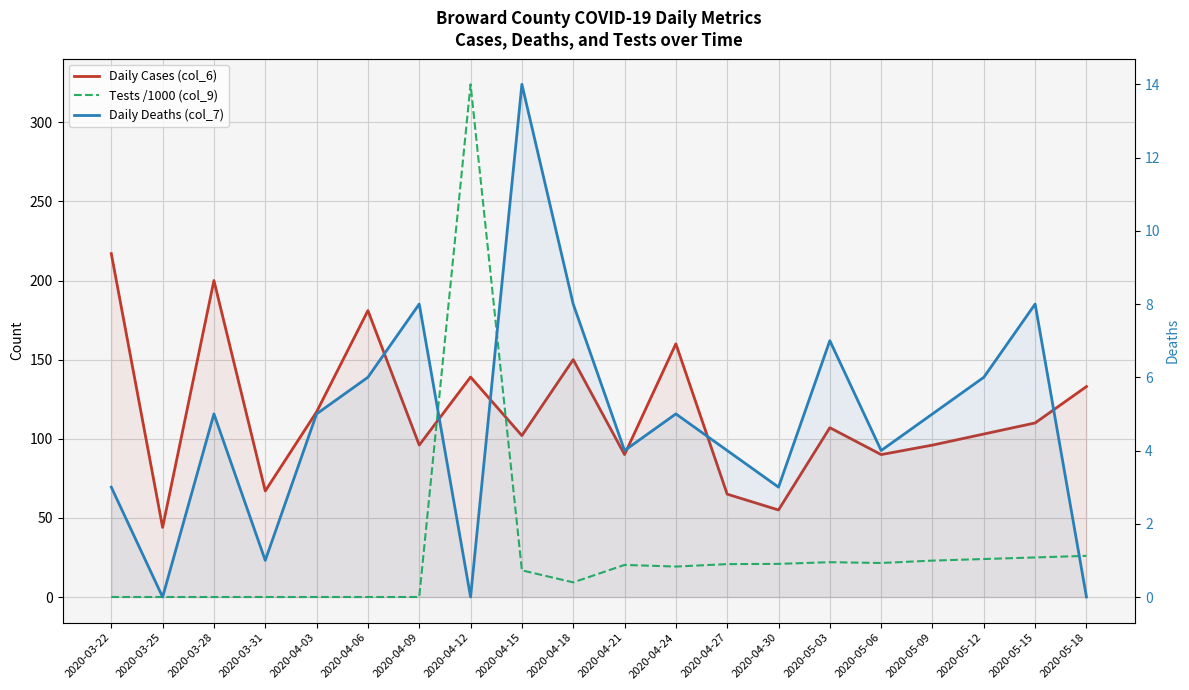

True or false: Daily Cases (col_6) and Daily Deaths (col_7) intersect in this chart.

False